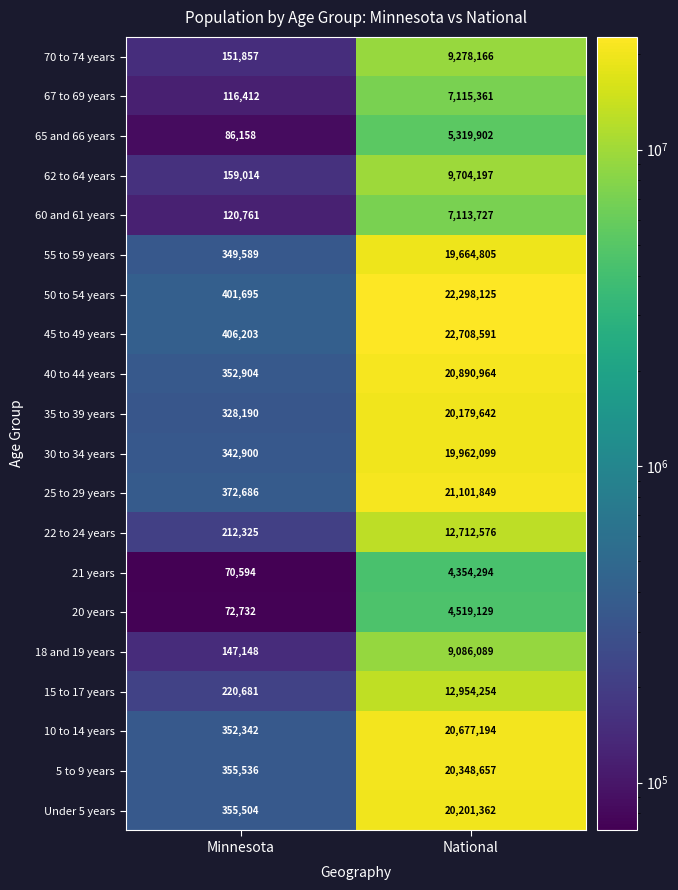

Which series has the widest spread of values?

45 to 49 years